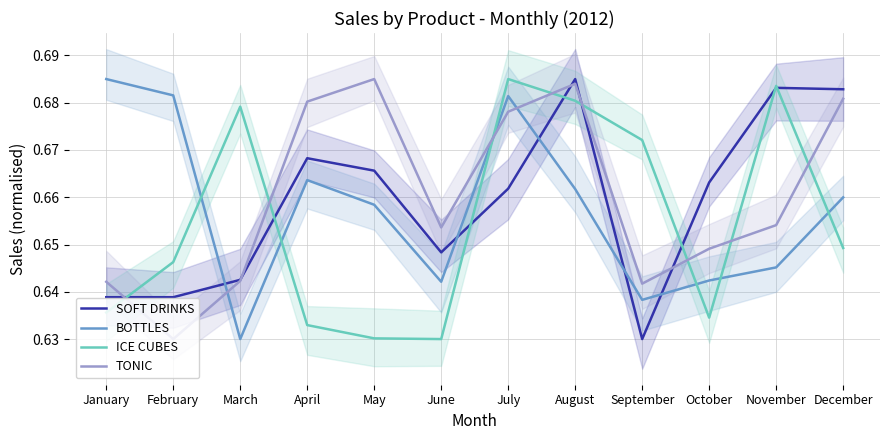

At which label does BOTTLES reach its minimum?

March